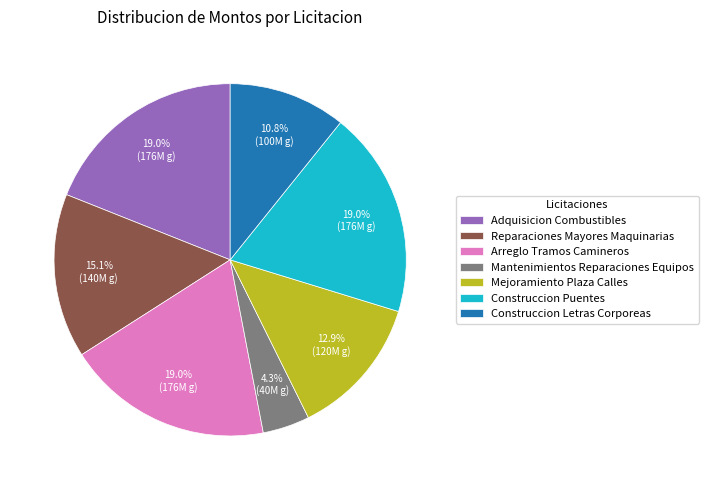

To the nearest percent, what is the combined percentage of Mantenimientos Reparaciones Equipos and Adquisicion Combustibles?

23%